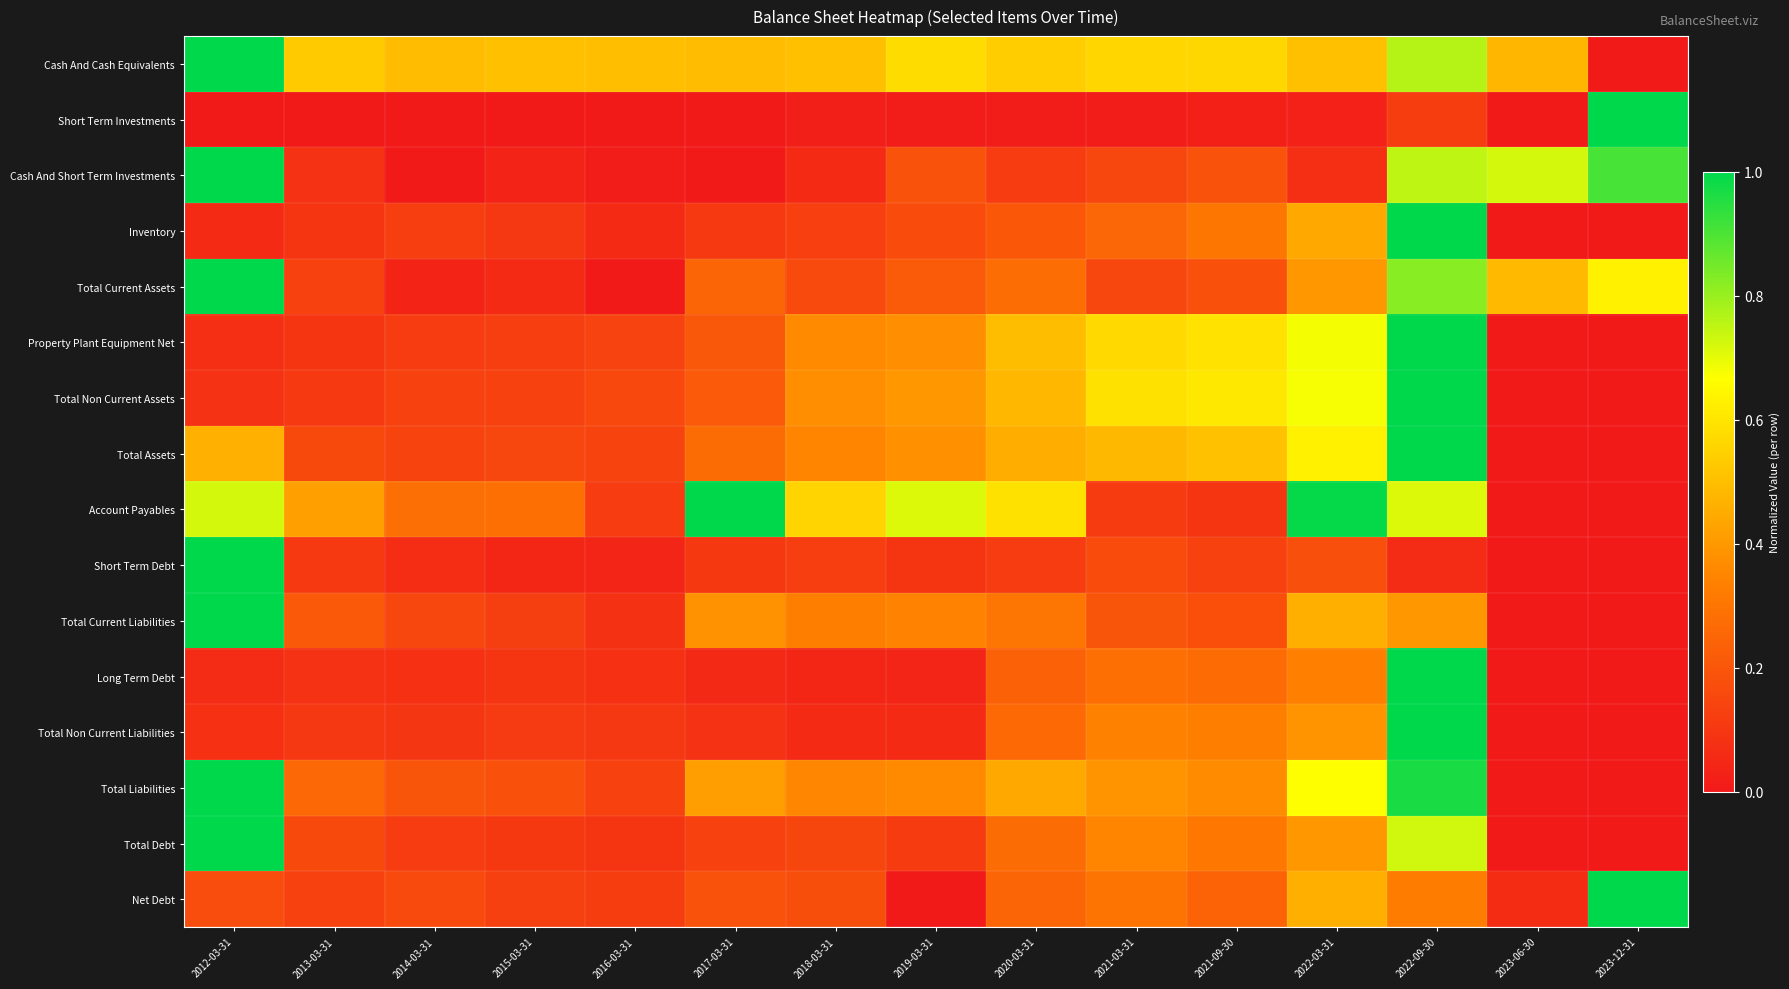

Which series changed the most between 2013-03-31 and 2022-03-31?

Property Plant Equipment Net